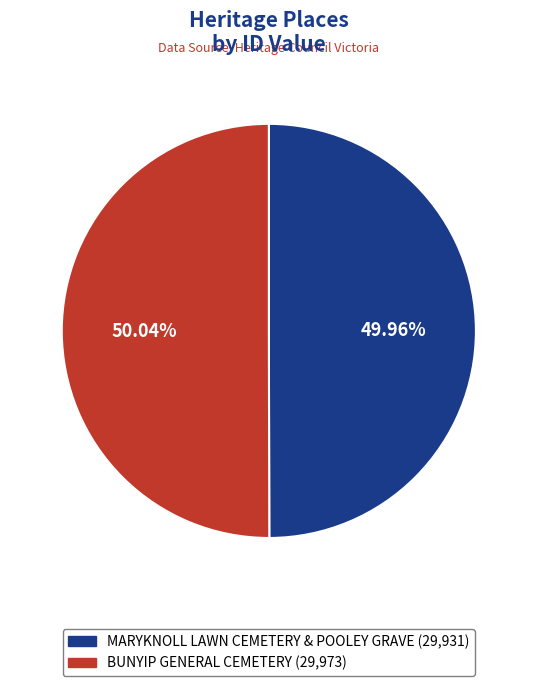

Count the number of slices in the pie.

2